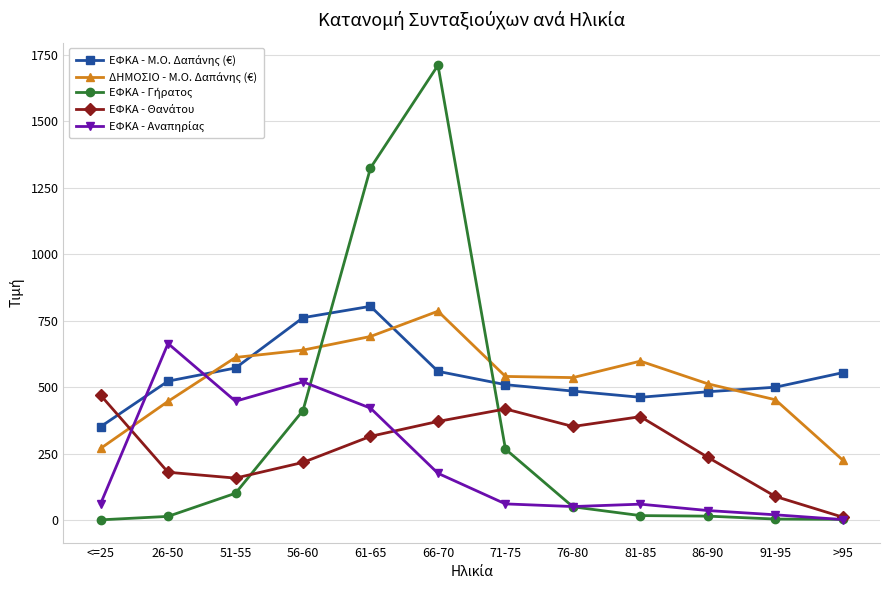

What is the label of the 11th point from the left?

91-95